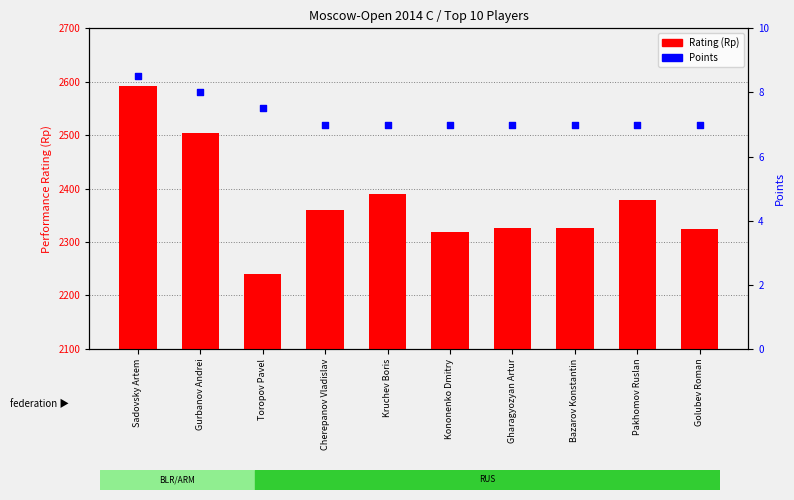

Which series reaches the minimum Y coordinate?

Points